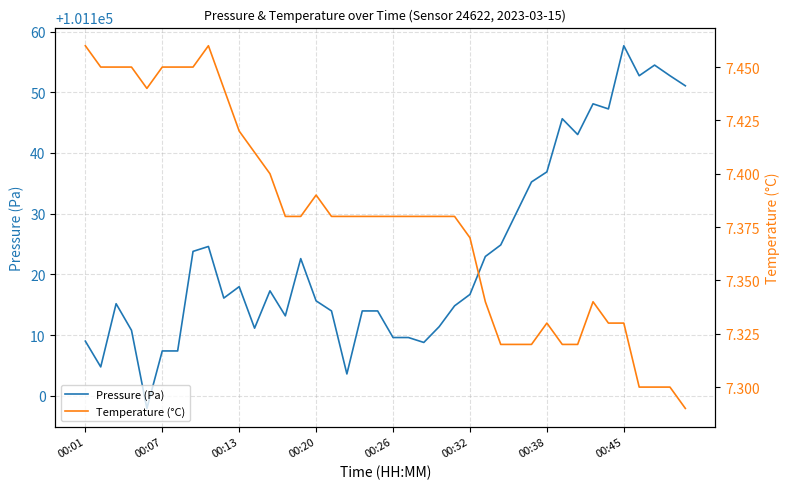

Is it true that Temperature (°C) equals 7.4 at 23?

True